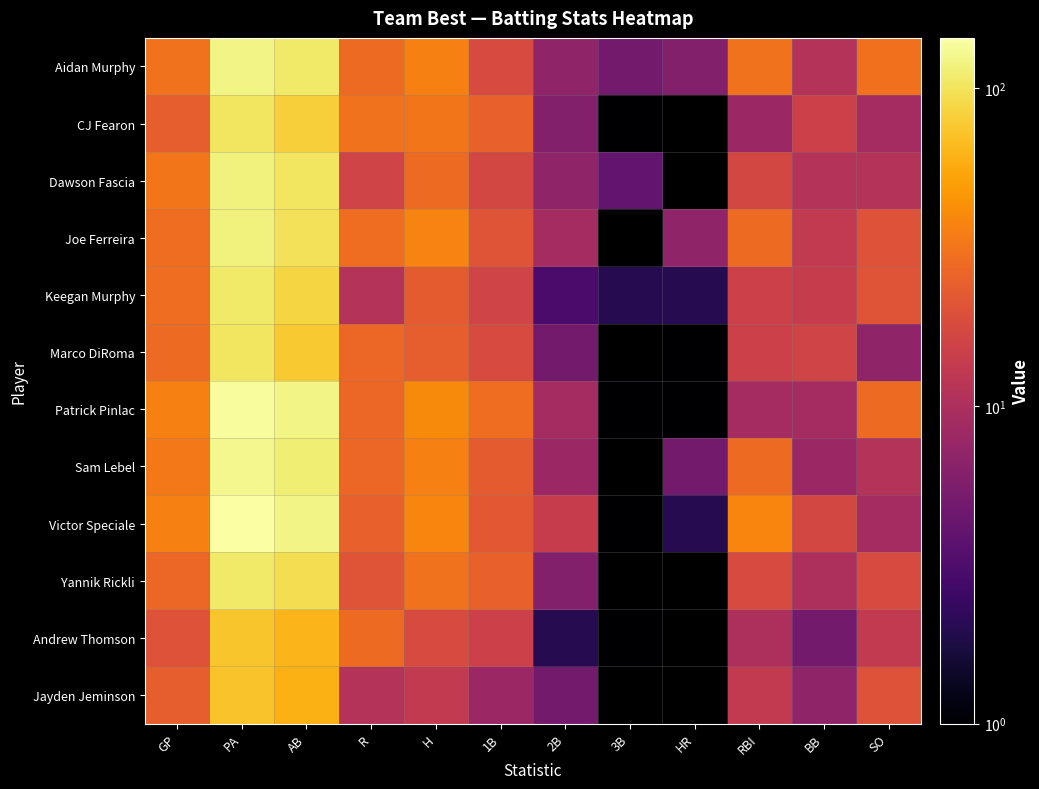

What is the spread (max minus min) of values at 2B?

12